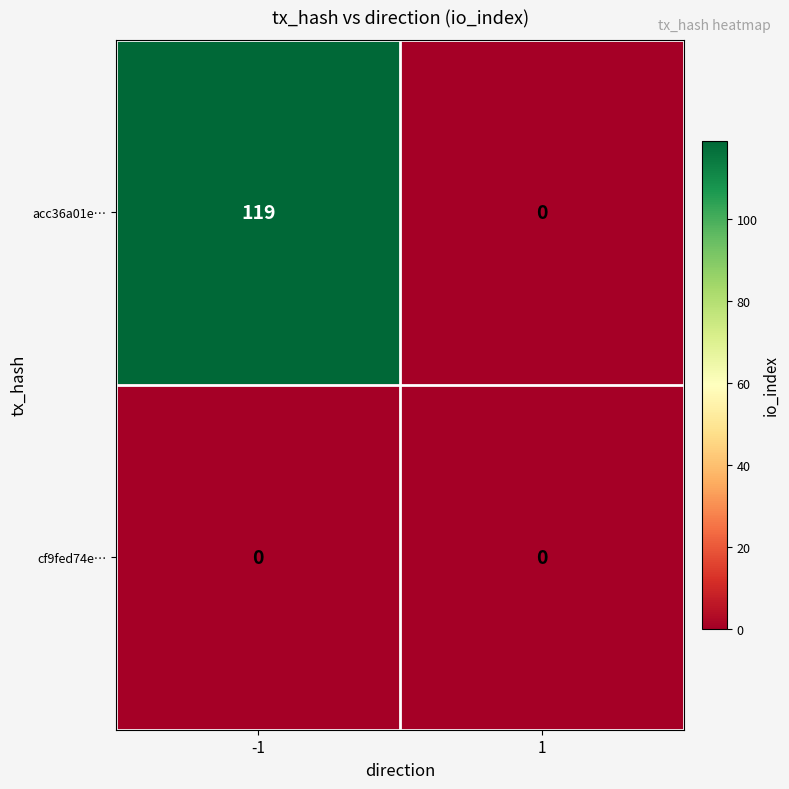

How many series are shown in this chart?

2